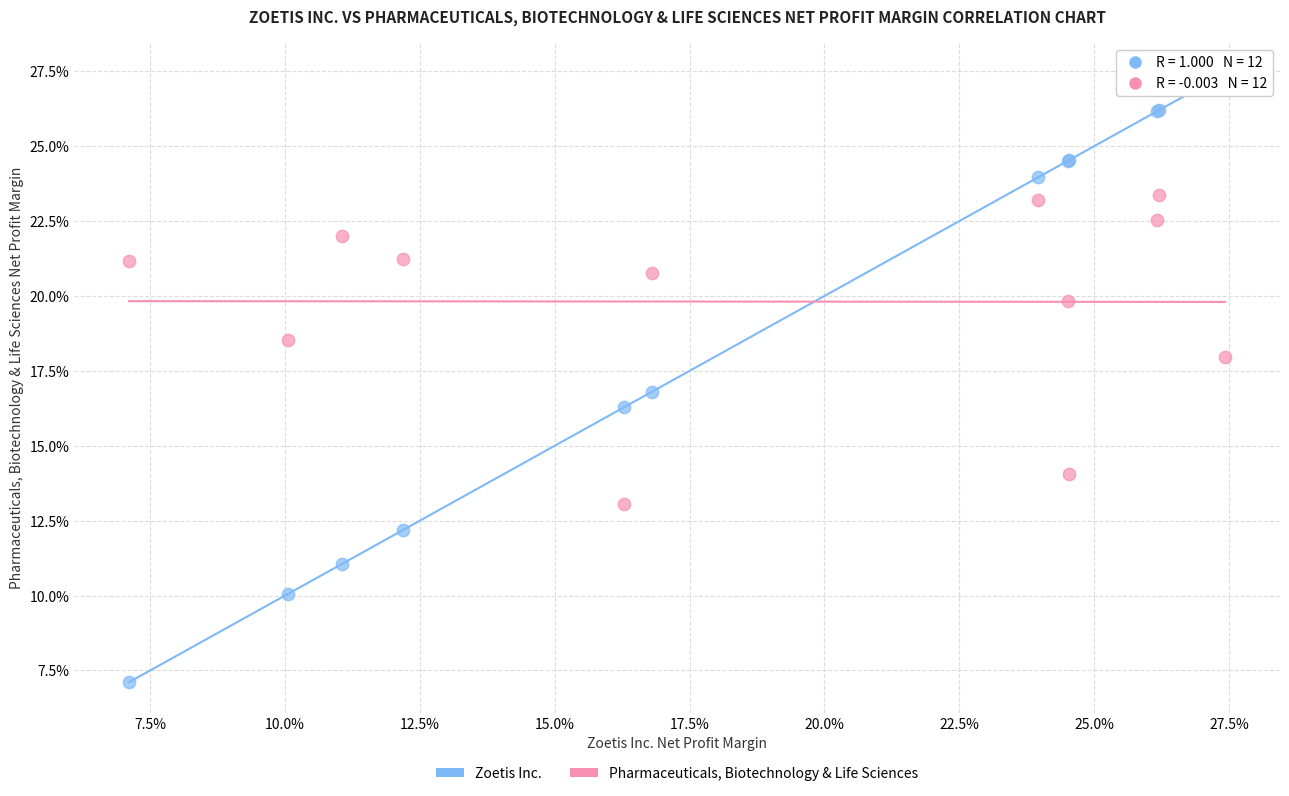

Which series has the widest spread of Y values?

Zoetis Inc.